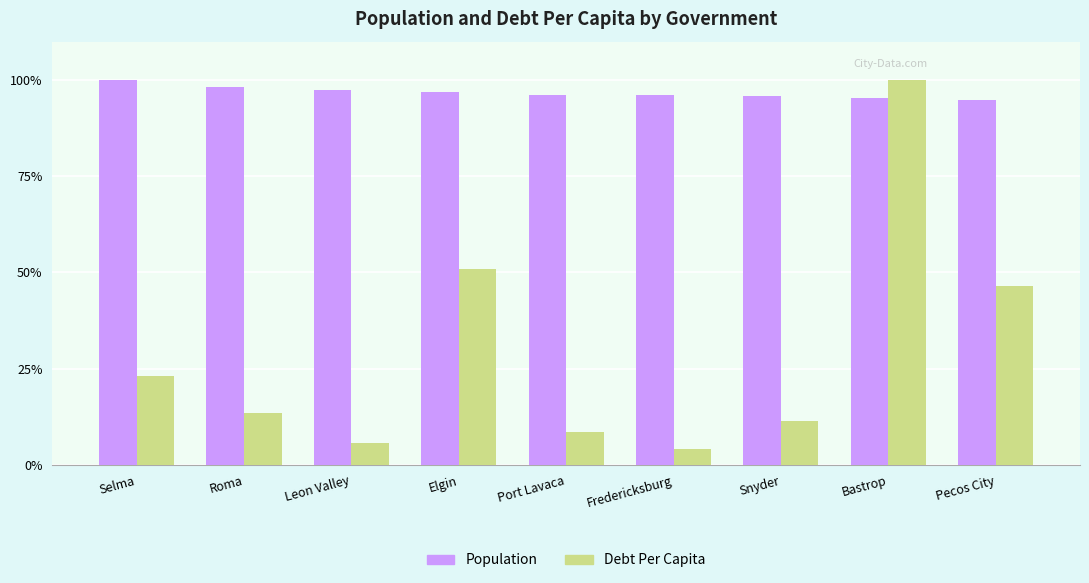

How many data points does each series have?

9